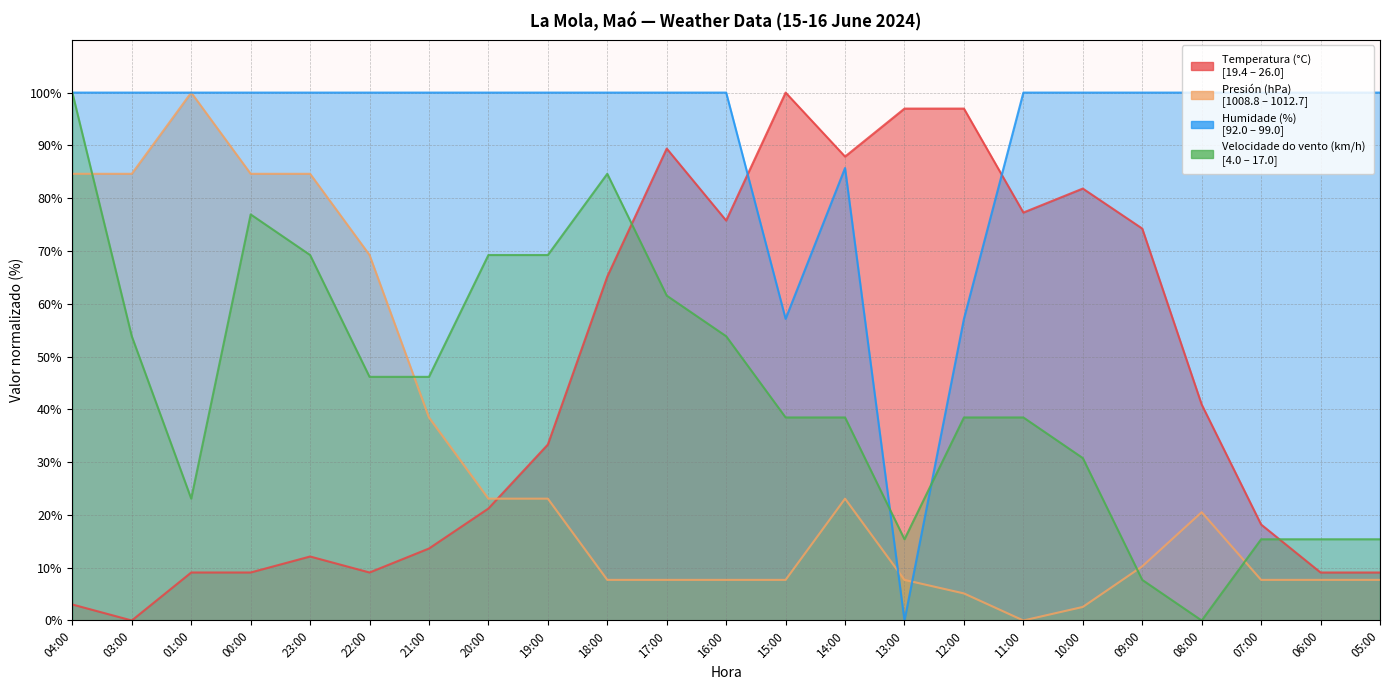

What is the sum of the Humidade (%) values at 00:00 and 17:00?

200.0